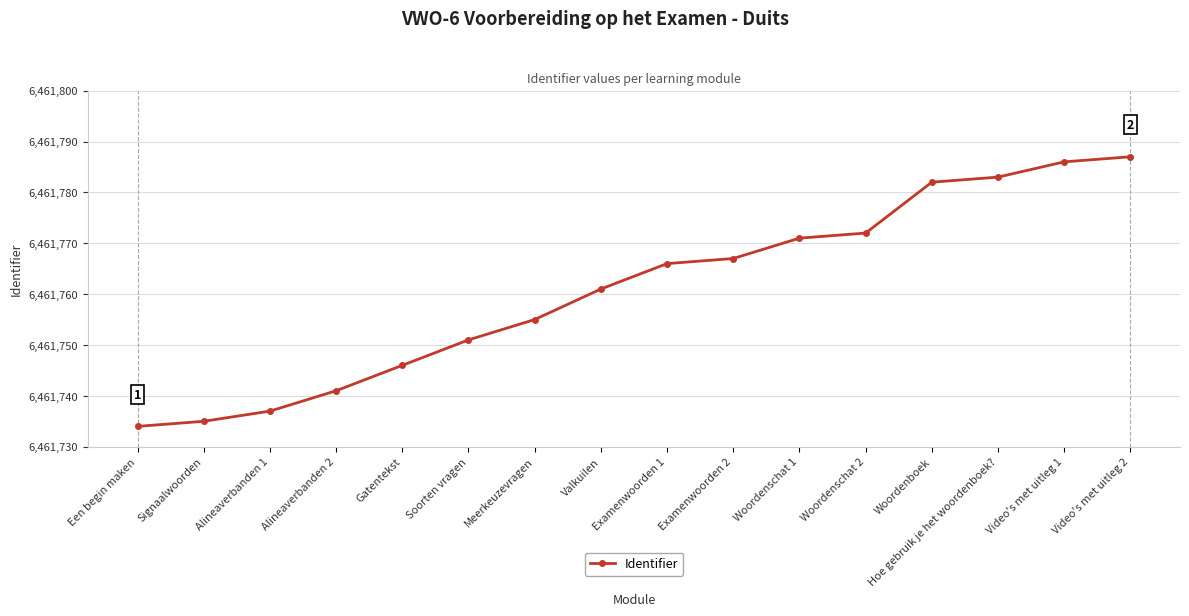

List the labels in order of value, largest first.

Video's met uitleg 2, Video's met uitleg 1, Hoe gebruik je het woordenboek?, Woordenboek, Woordenschat 2, Woordenschat 1, Examenwoorden 2, Examenwoorden 1, Valkuilen, Meerkeuzevragen, Soorten vragen, Gatentekst, Alineaverbanden 2, Alineaverbanden 1, Signaalwoorden, Een begin maken